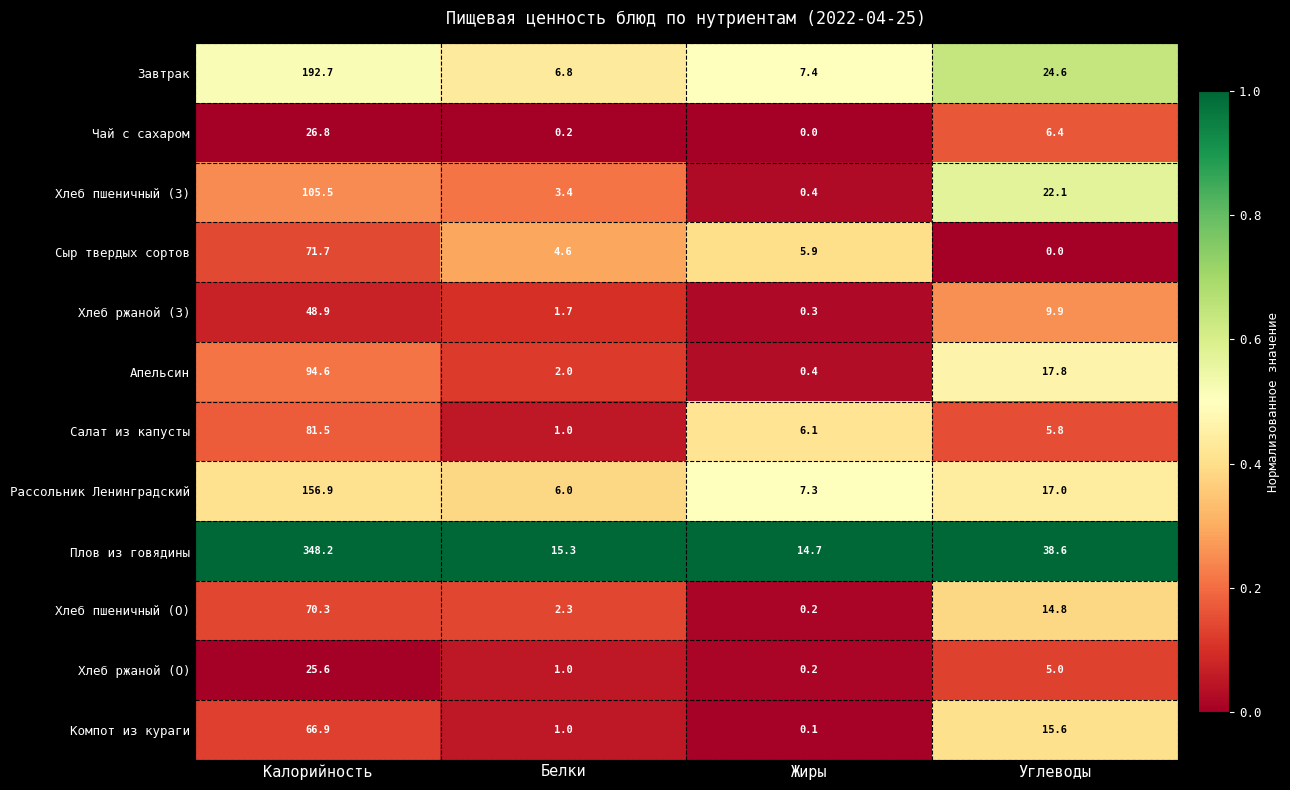

What is the difference between the highest and lowest values at Калорийность?

322.6